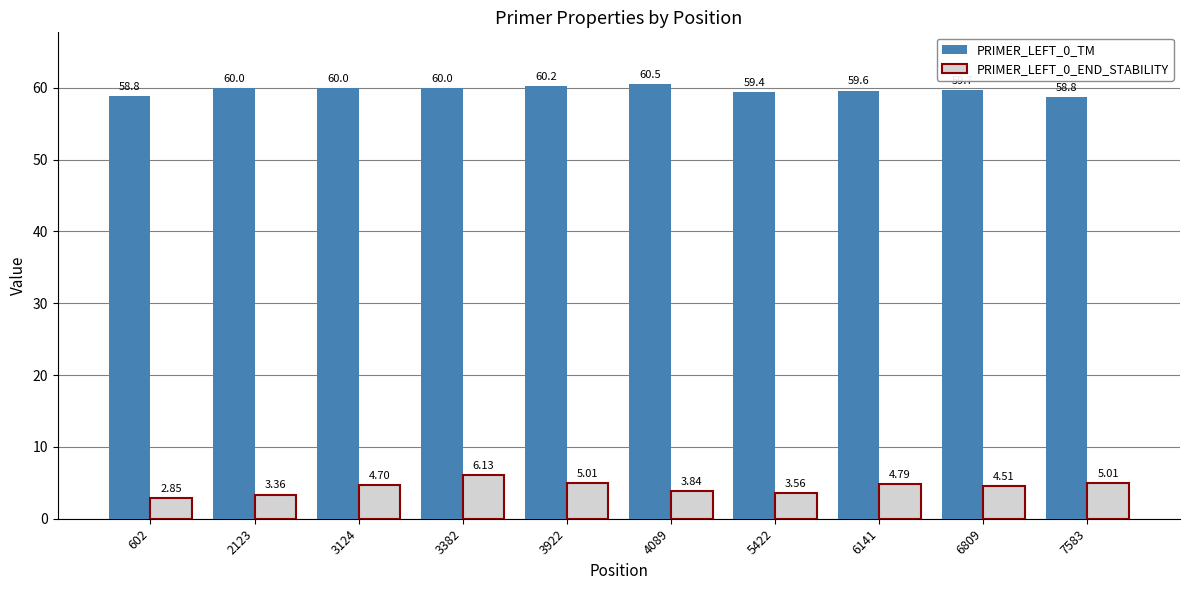

At which category is the sum across all series the highest?

3382